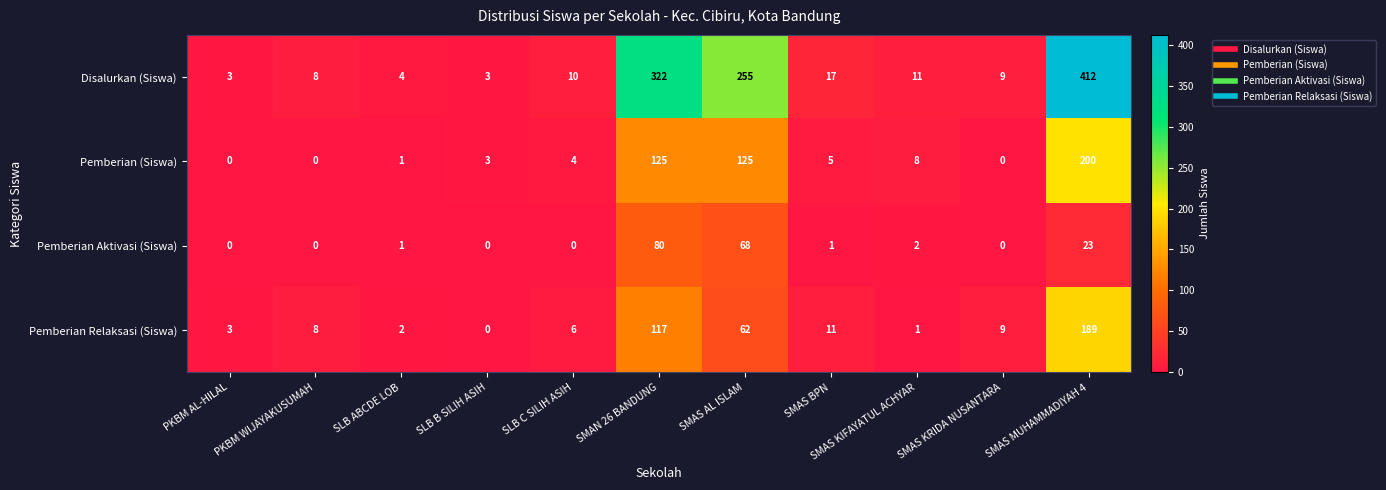

What is the sum of all Pemberian Aktivasi (Siswa) values?

175